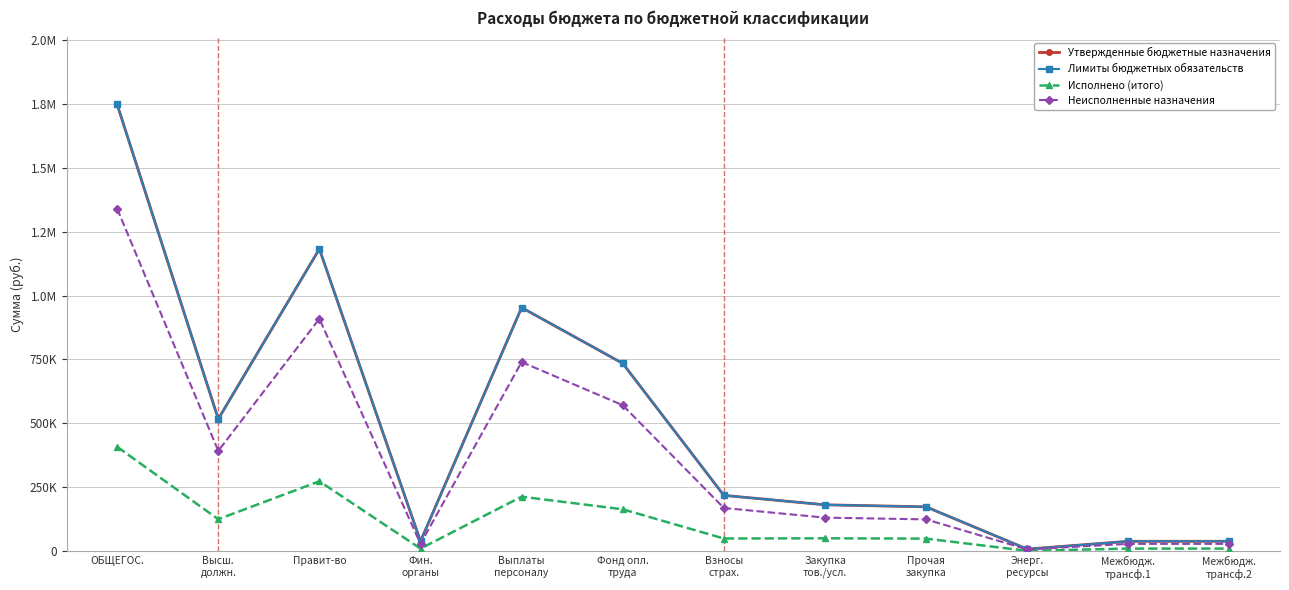

What is the difference between the Утвержденные бюджетные назначения values at Закупка
тов./усл. and Фонд опл.
труда?

553412.0